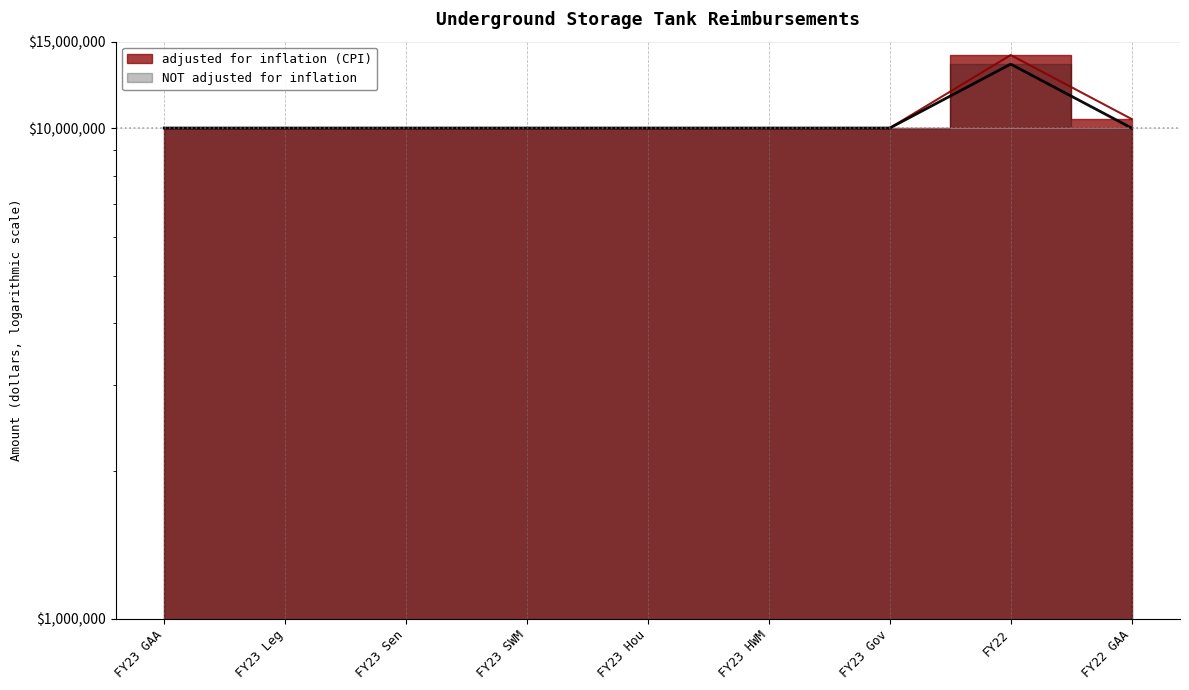

What is the greatest value displayed?

14084039